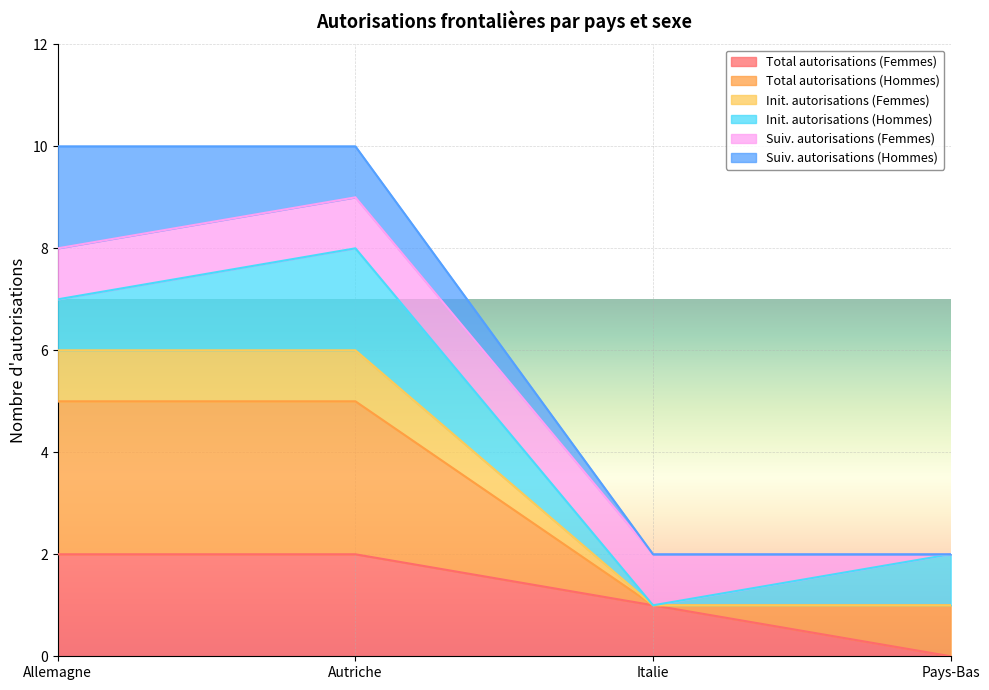

Where is the first local minimum for Total autorisations (Hommes)?

Italie